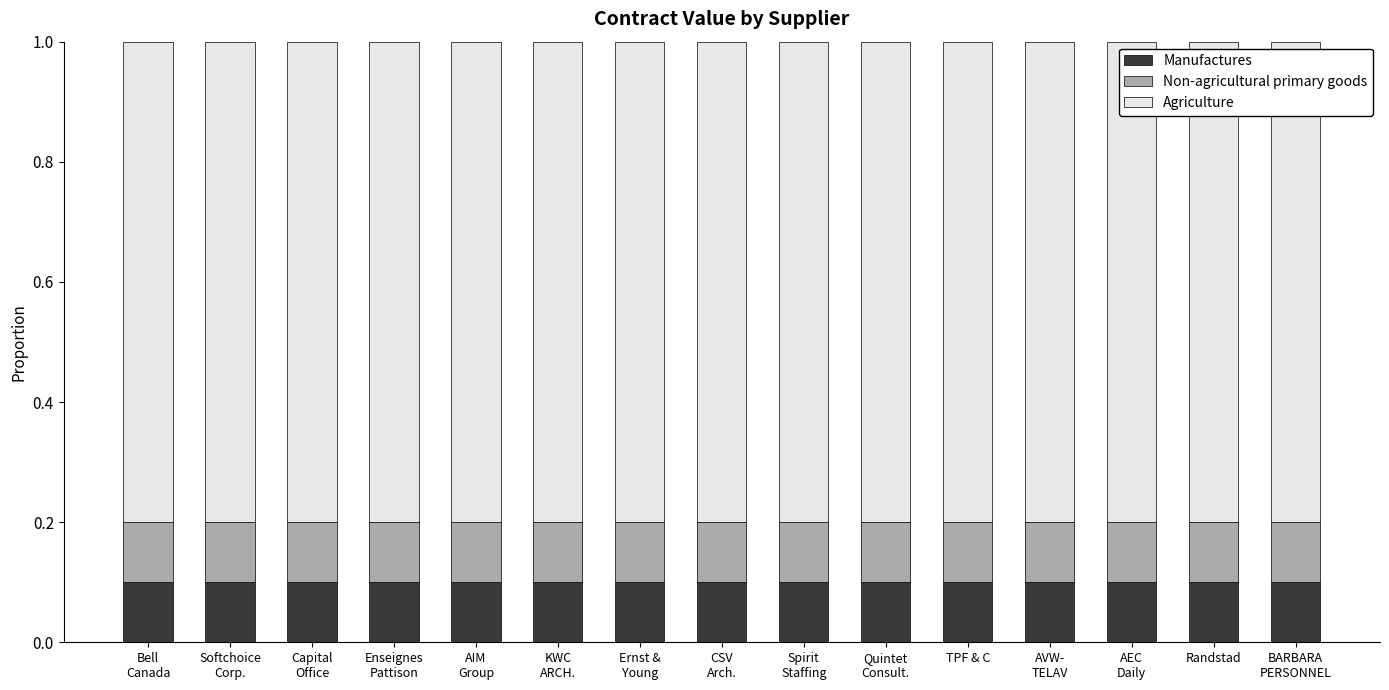

At how many categories does at least one series exceed 0?

15